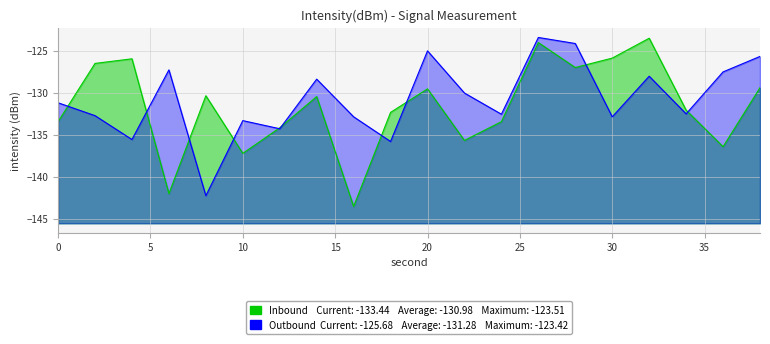

Which series has the widest spread of values?

Inbound